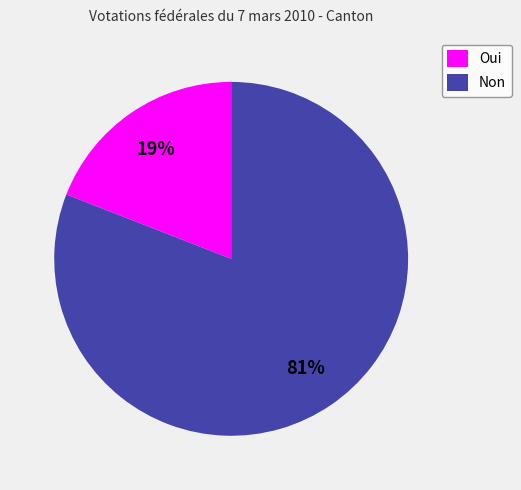

What percentage is the Oui slice, to the nearest percent?

19%